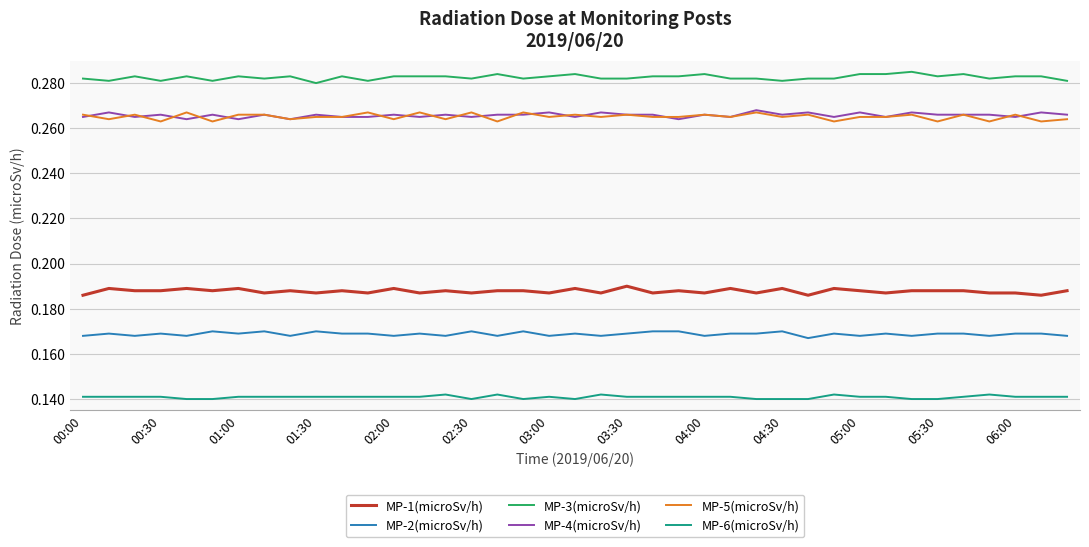

True or false: MP-1(microSv/h) and MP-6(microSv/h) cross at least once.

False